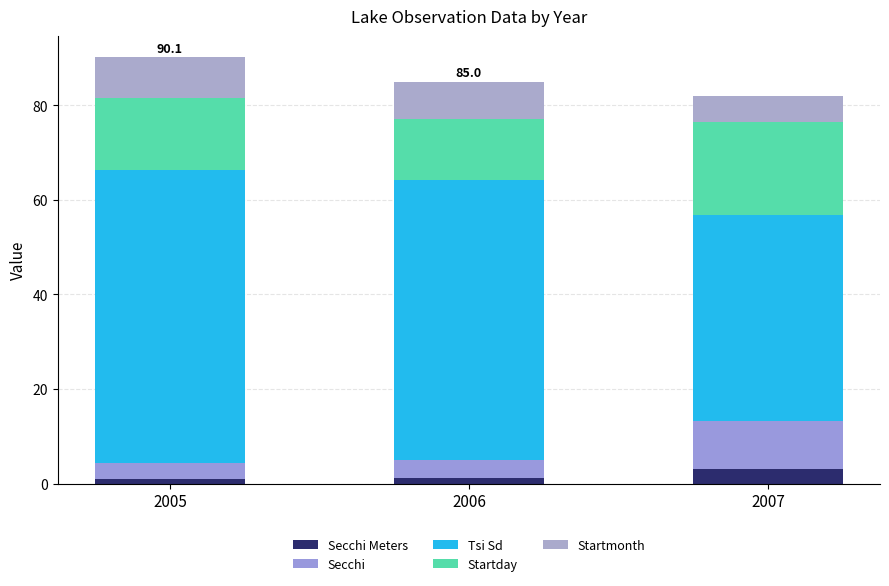

Is it true that Tsi Sd equals 59.2 at 2006?

True